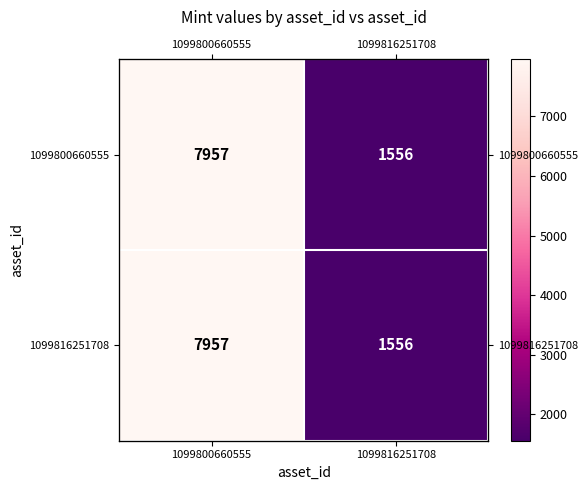

How many distinct data groups are displayed?

2